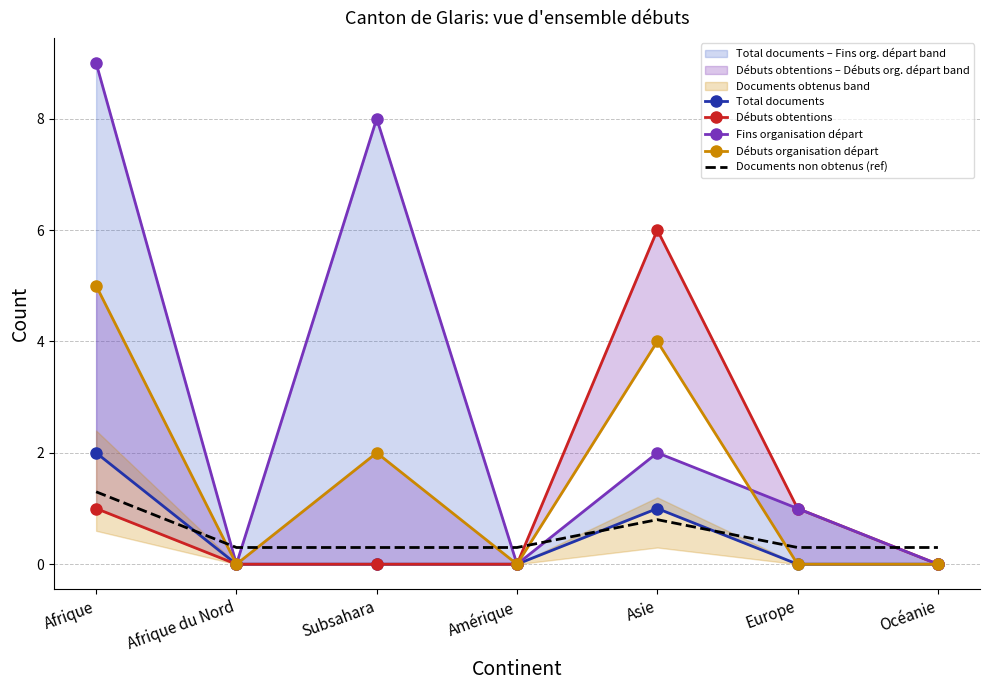

The value of Débuts organisation départ at Amérique is 2.0. True or false?

False